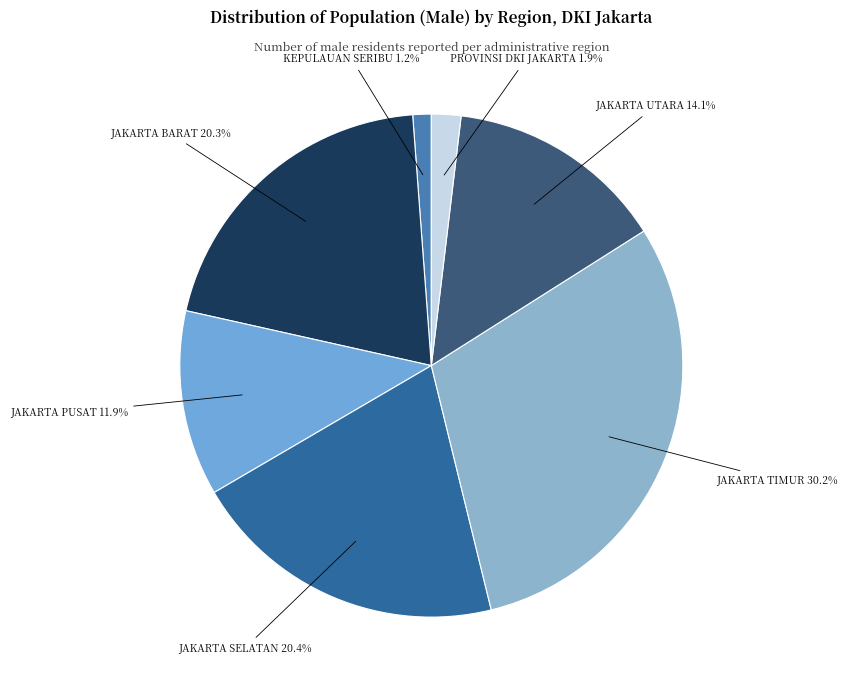

Combined, do KEPULAUAN SERIBU and JAKARTA UTARA account for over 50%?

No